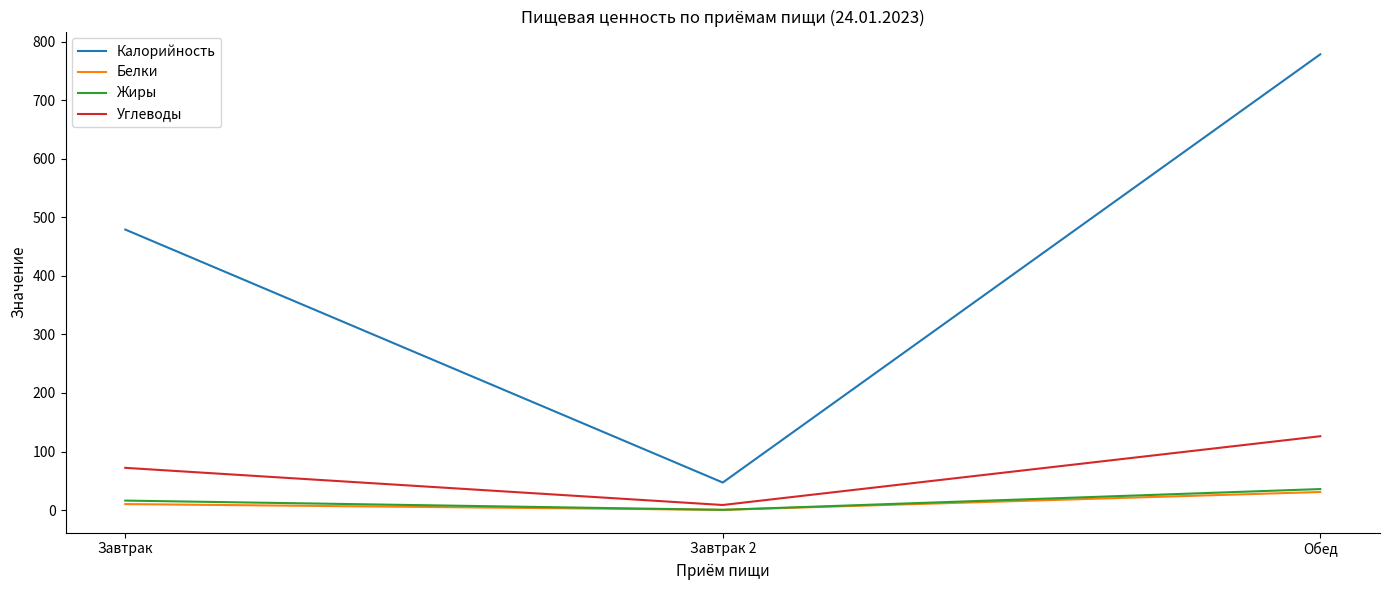

What is the difference between the maximum and minimum values in the Жиры series?

35.5